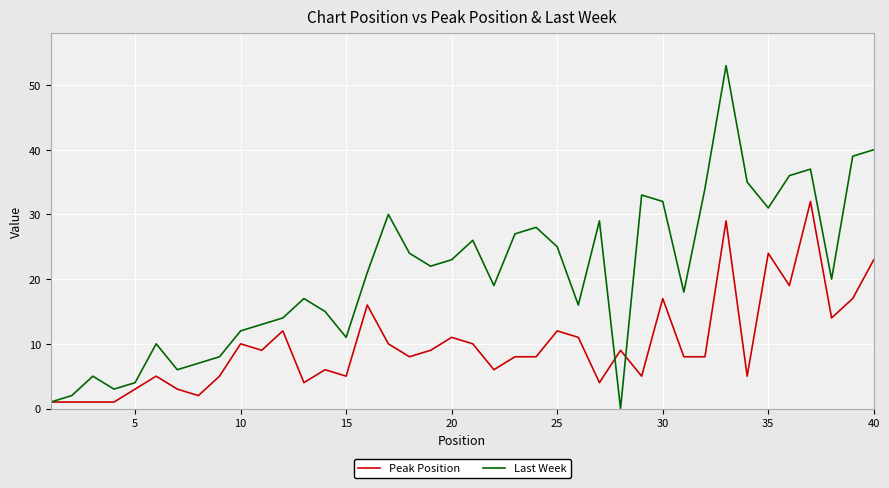

True or false: Last Week and Peak Position cross at least once.

True